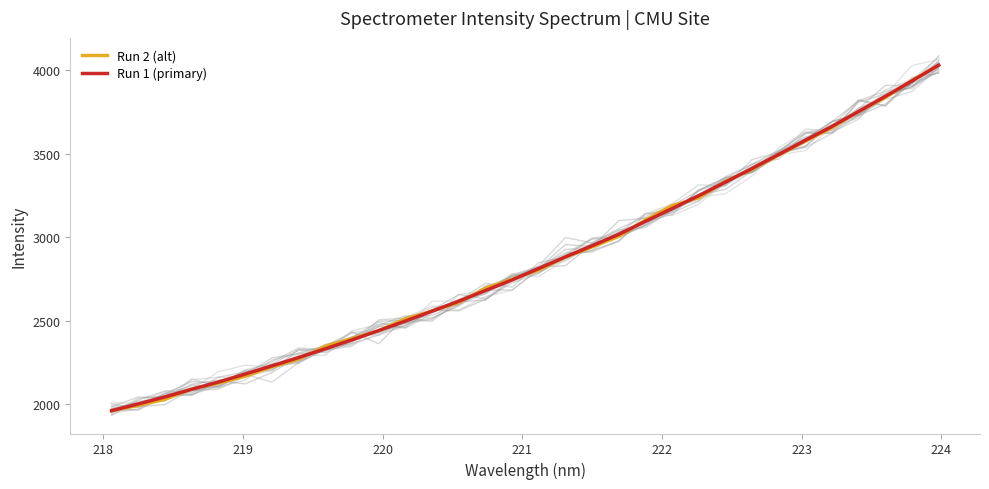

What is the highest value of the Run 1 (primary) series?

4029.1